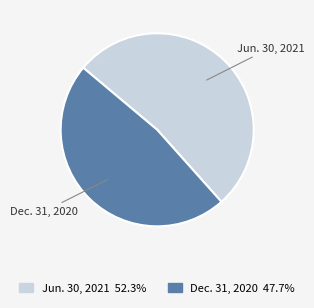

Is the sum of Dec. 31, 2020 and Jun. 30, 2021 greater than half?

Yes